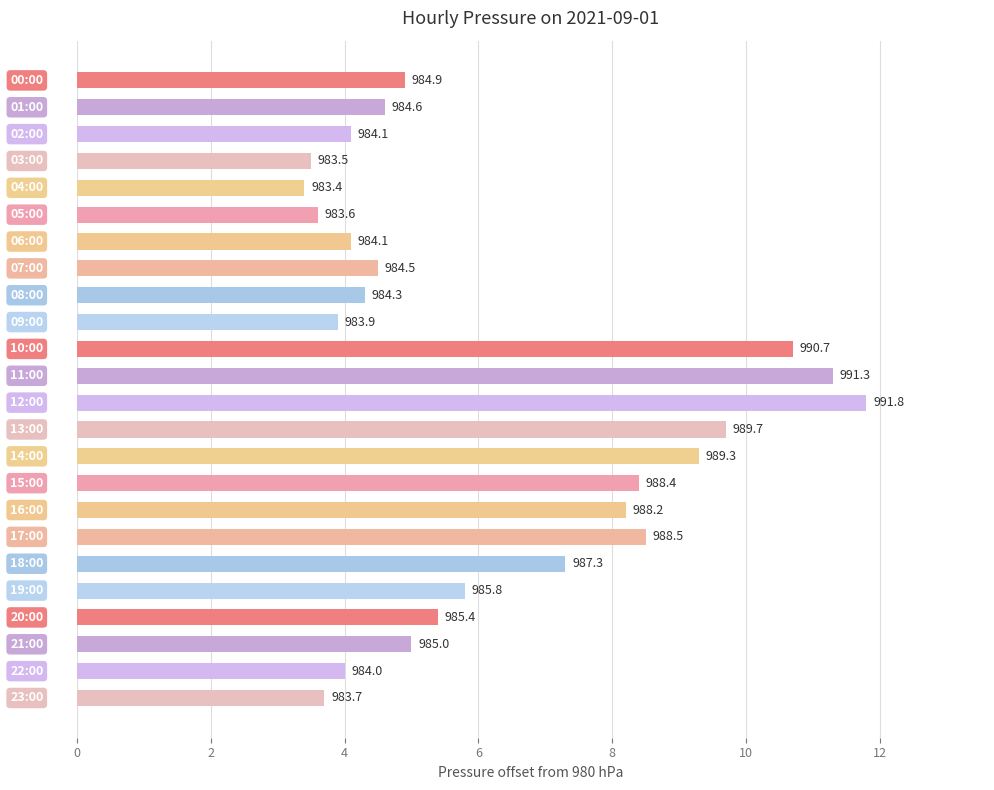

What is the difference between the second highest and minimum values?

7.9